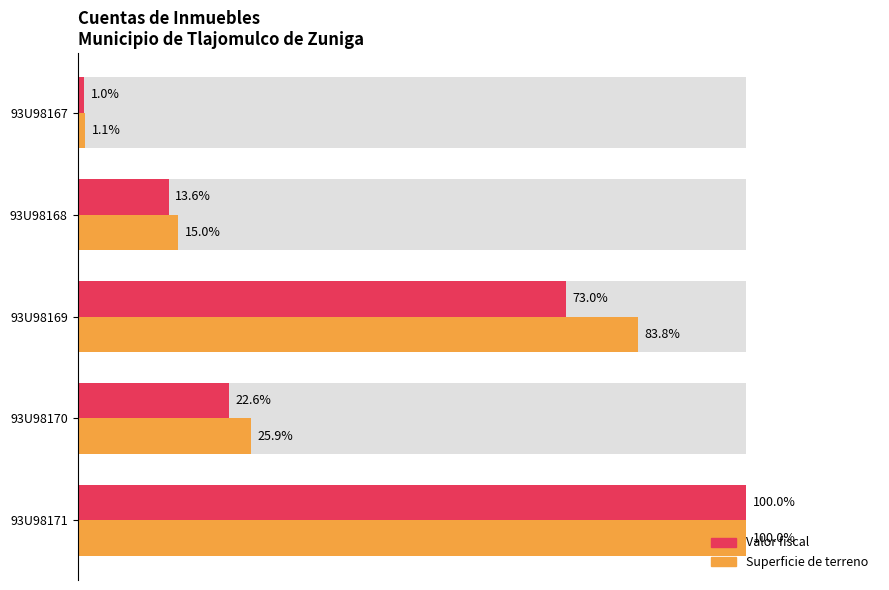

How many data points in Valor fiscal are above 22?

3